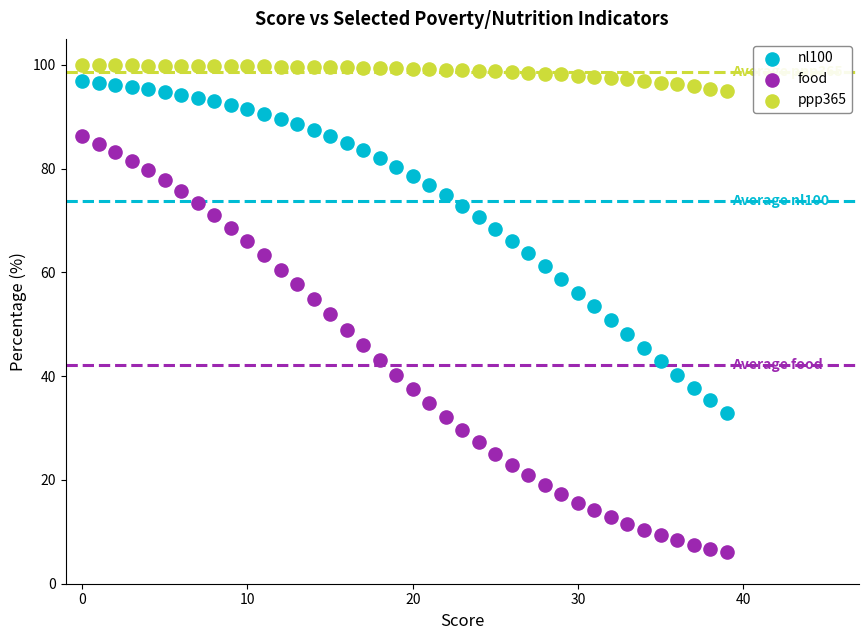

Which series contains the highest Y value?

ppp365